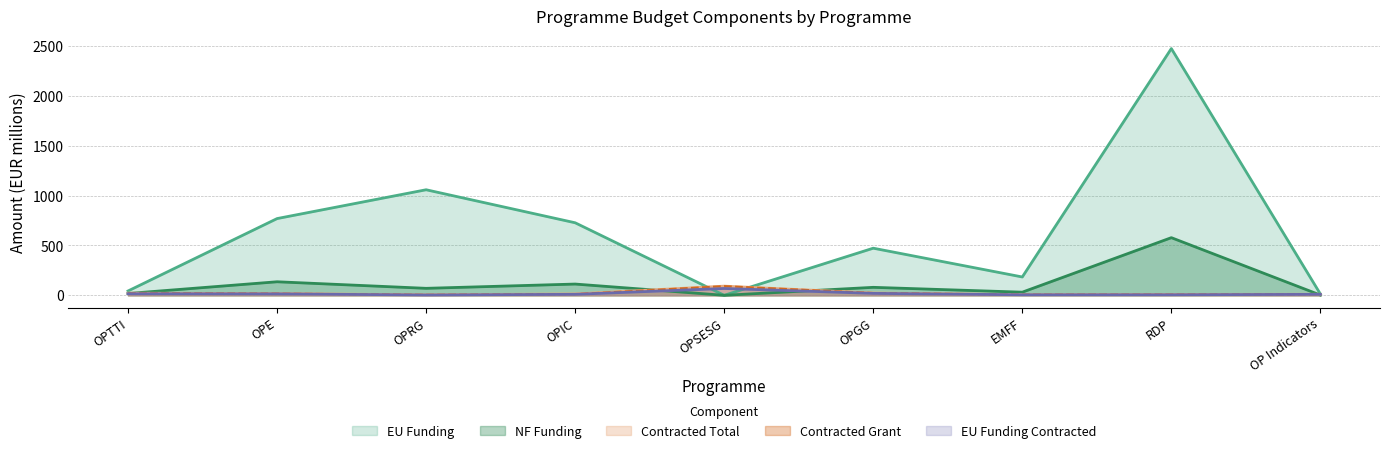

Rank the categories by Contracted Grant value from lowest to highest.

OPRG, EMFF, RDP, OP Indicators, OPIC, OPE, OPTTI, OPGG, OPSESG